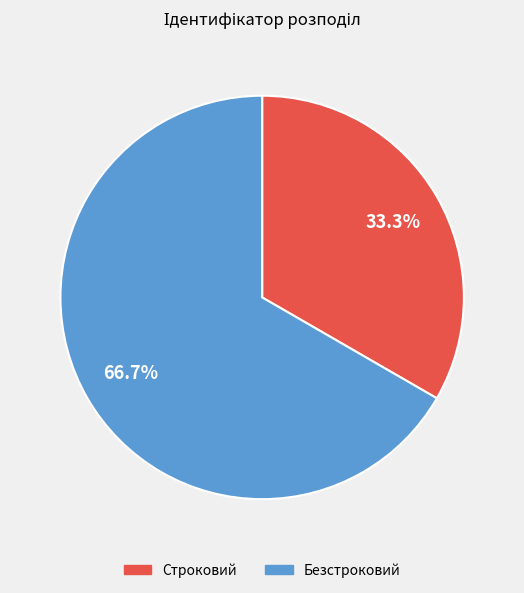

Which category accounts for the majority?

Безстроковий